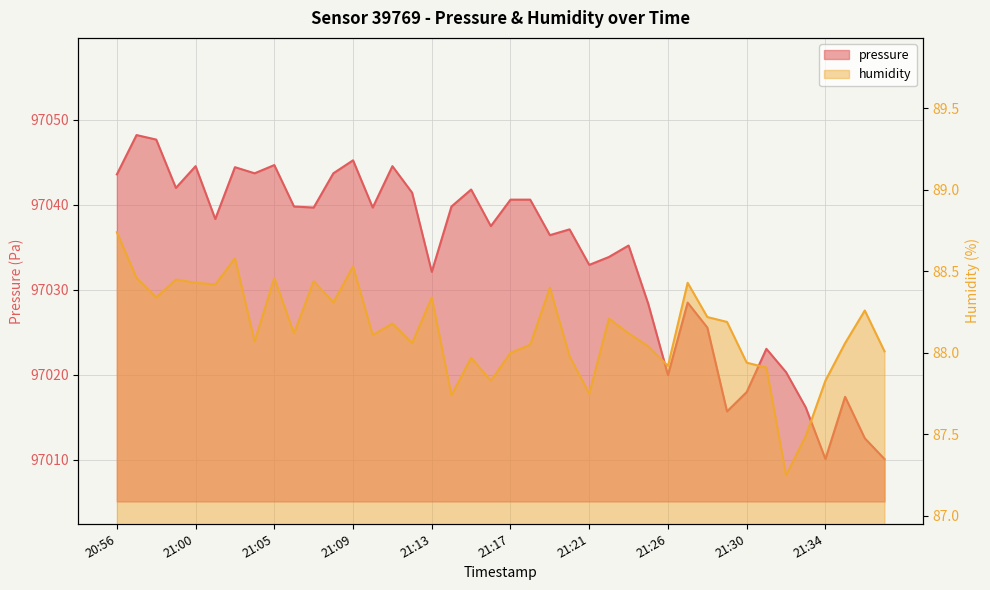

Is the value of humidity at 21:22 greater than the value of pressure at 21:14?

No